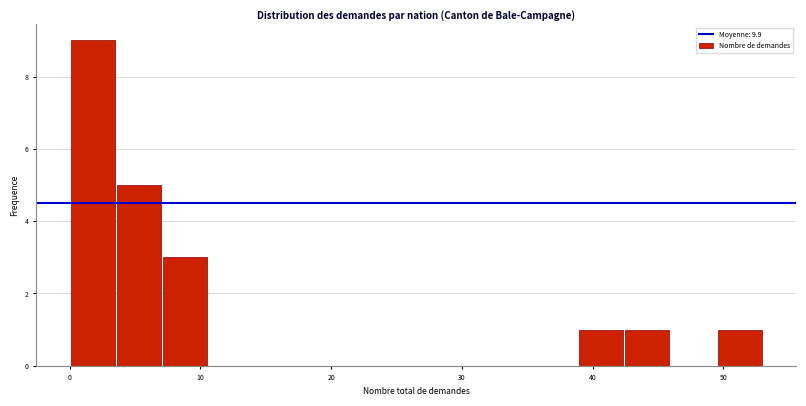

Read against the x-axis, roughly where is the centre of the tallest bar?

2